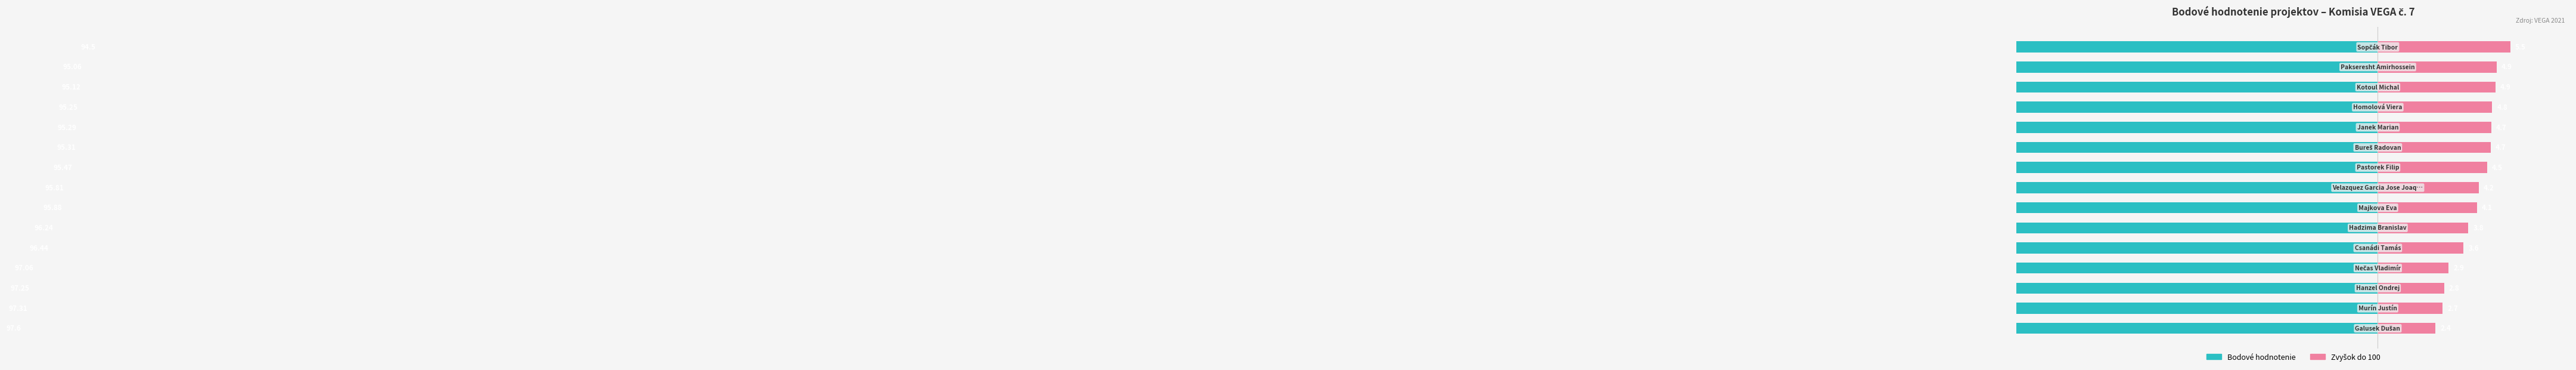

The value of Zvyšok do 100 at −15 is 2.4. True or false?

True